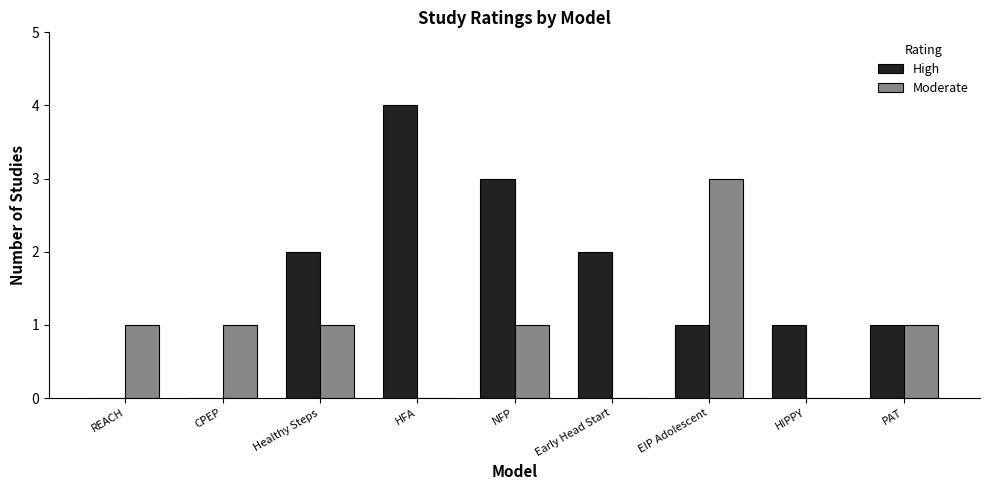

What is the total value across all series at Early Head Start?

2